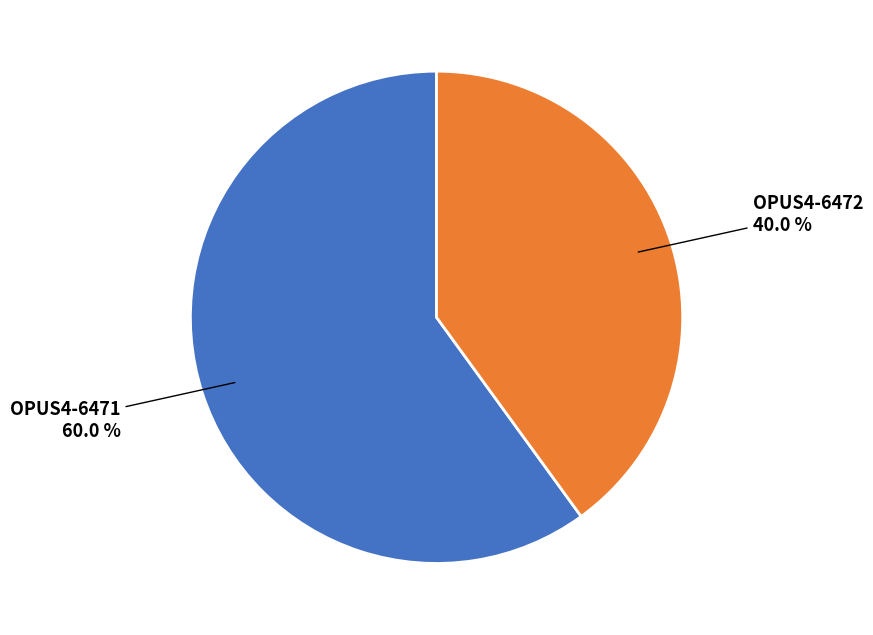

Does any single category account for the majority?

Yes